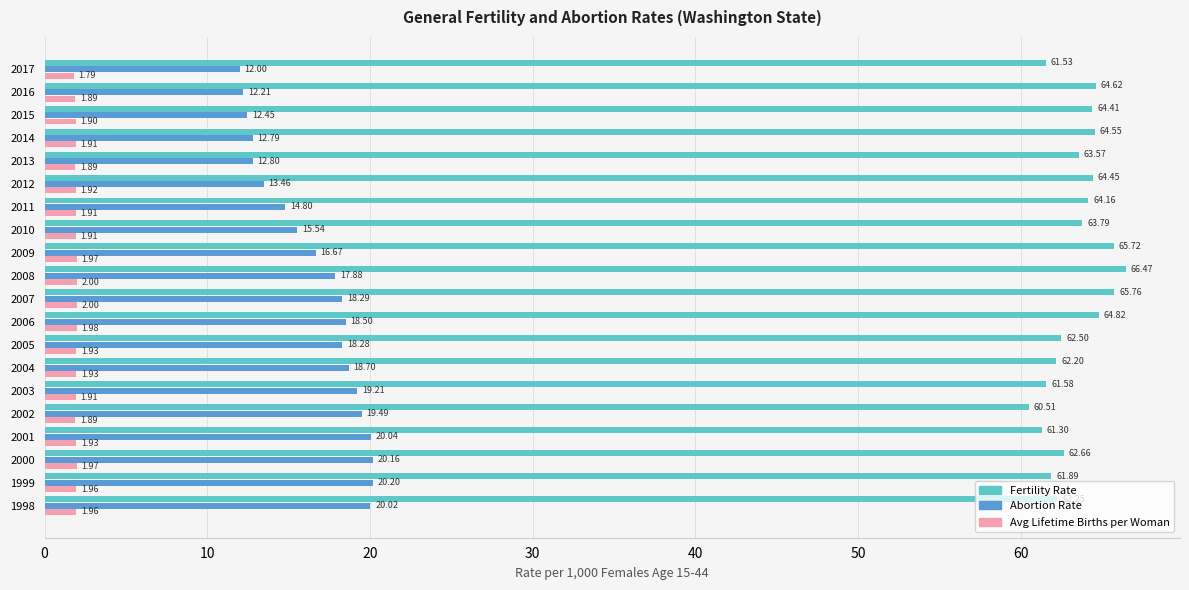

Which label corresponds to the smallest value in the chart?

2017